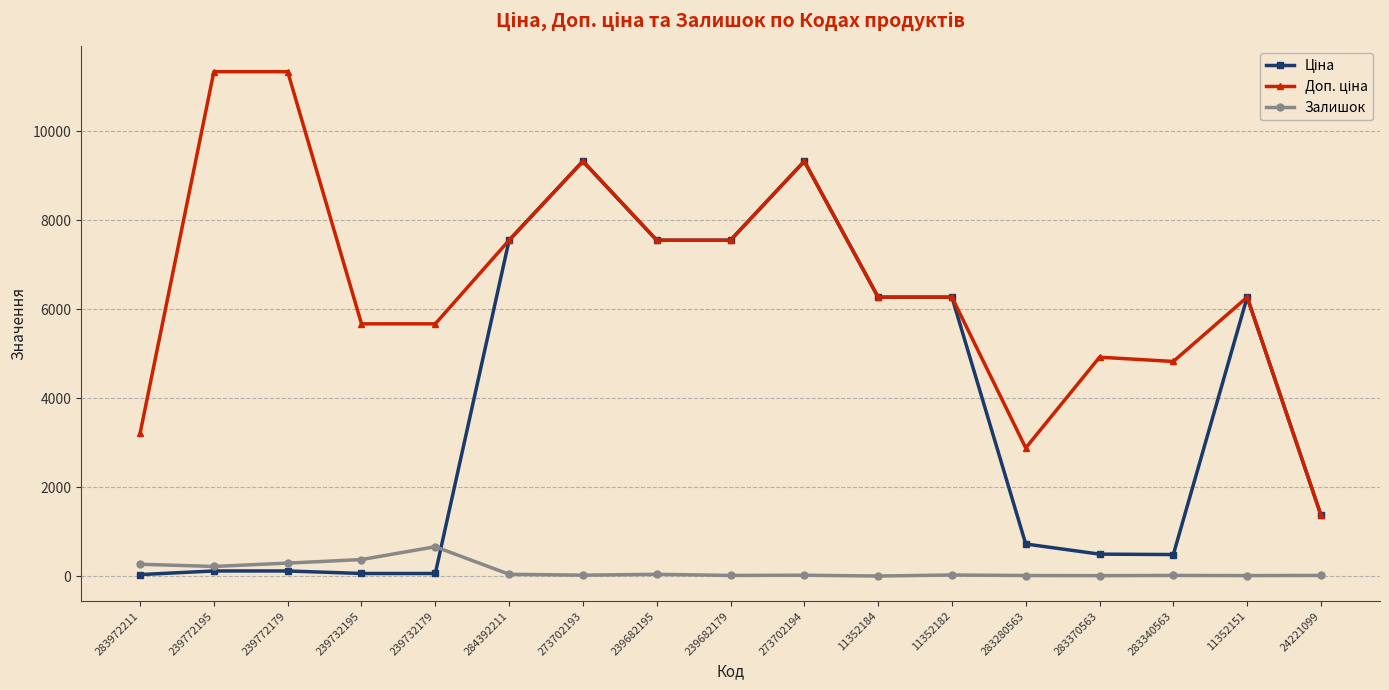

Is it true that Залишок equals 13.0 at 239682179?

True